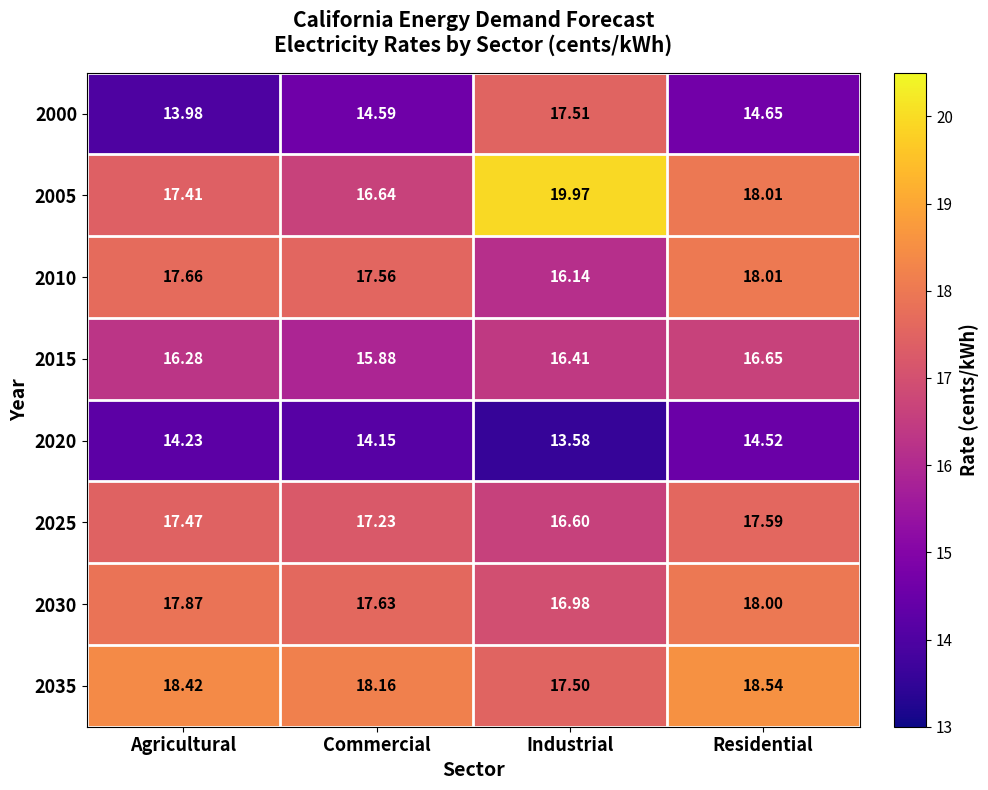

Where is 2010 nearest to the value 17?

Commercial